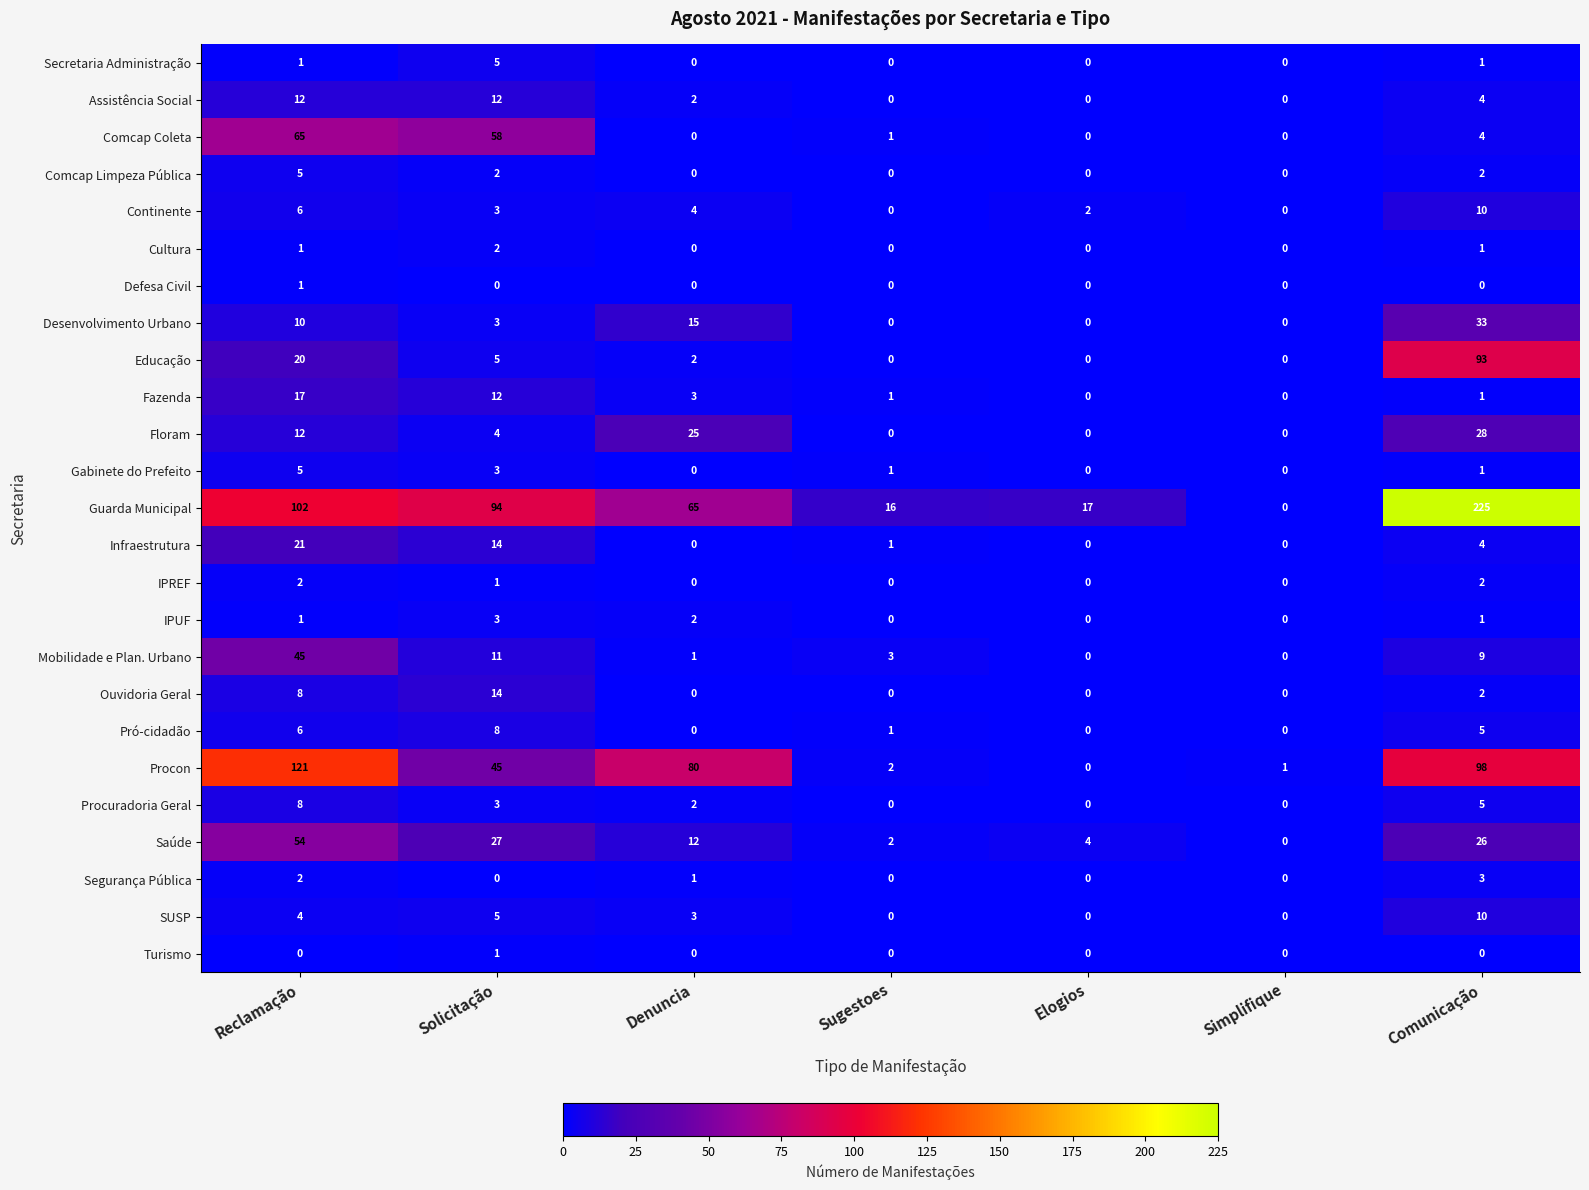

What is the difference between the Ouvidoria Geral values at Solicitação and Comunicação?

12